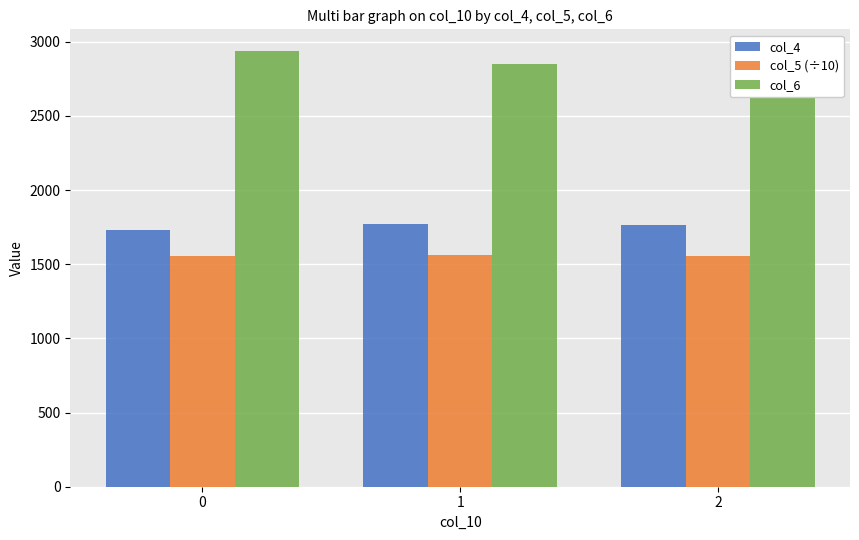

At which label is col_4 closest to 1751?

2